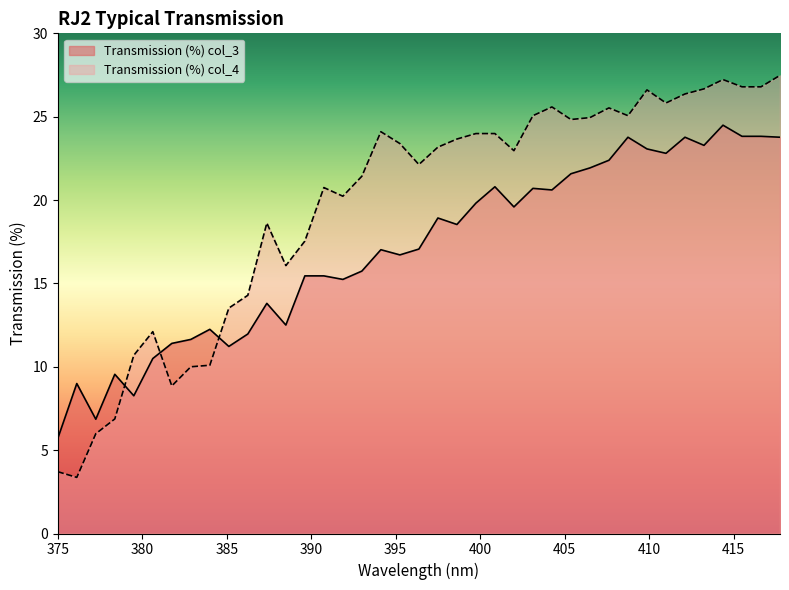

What is the difference between the second highest and second lowest values in the Transmission (%) col_4 series?

23.5